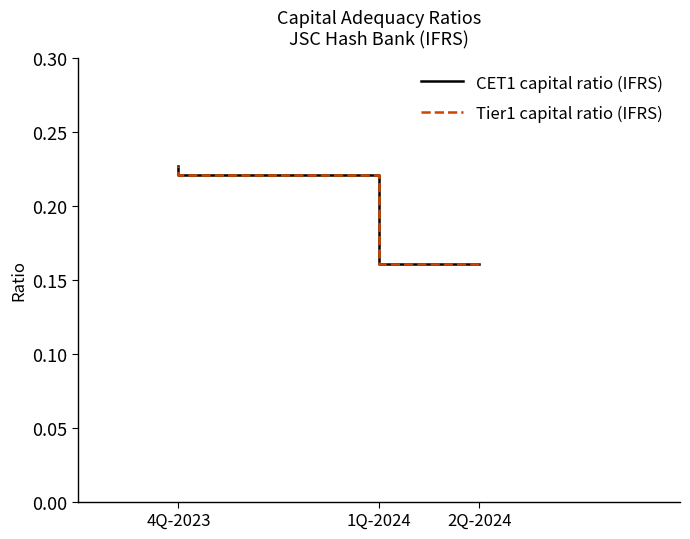

Between 2Q-2024 and 1Q-2024, which series saw the biggest shift?

Tier1 capital ratio (IFRS)